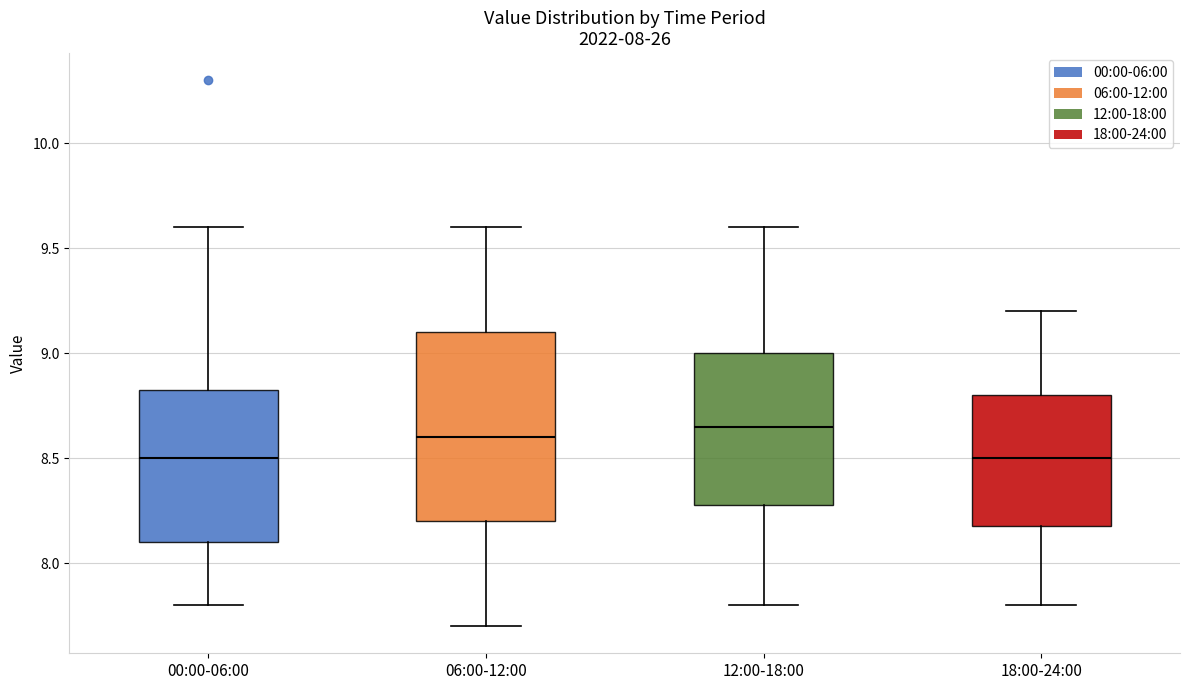

Comparing the boxes themselves (not the whiskers), which one is the tallest?

06:00-12:00